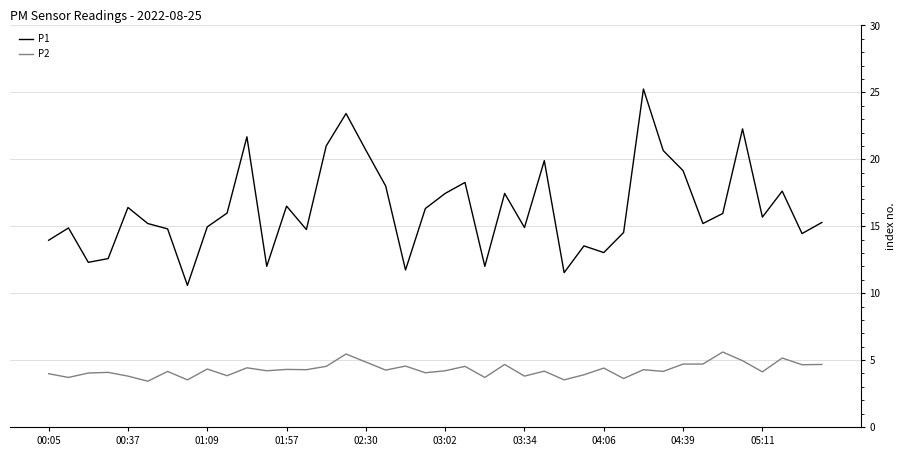

Which series has the widest spread of values?

P1